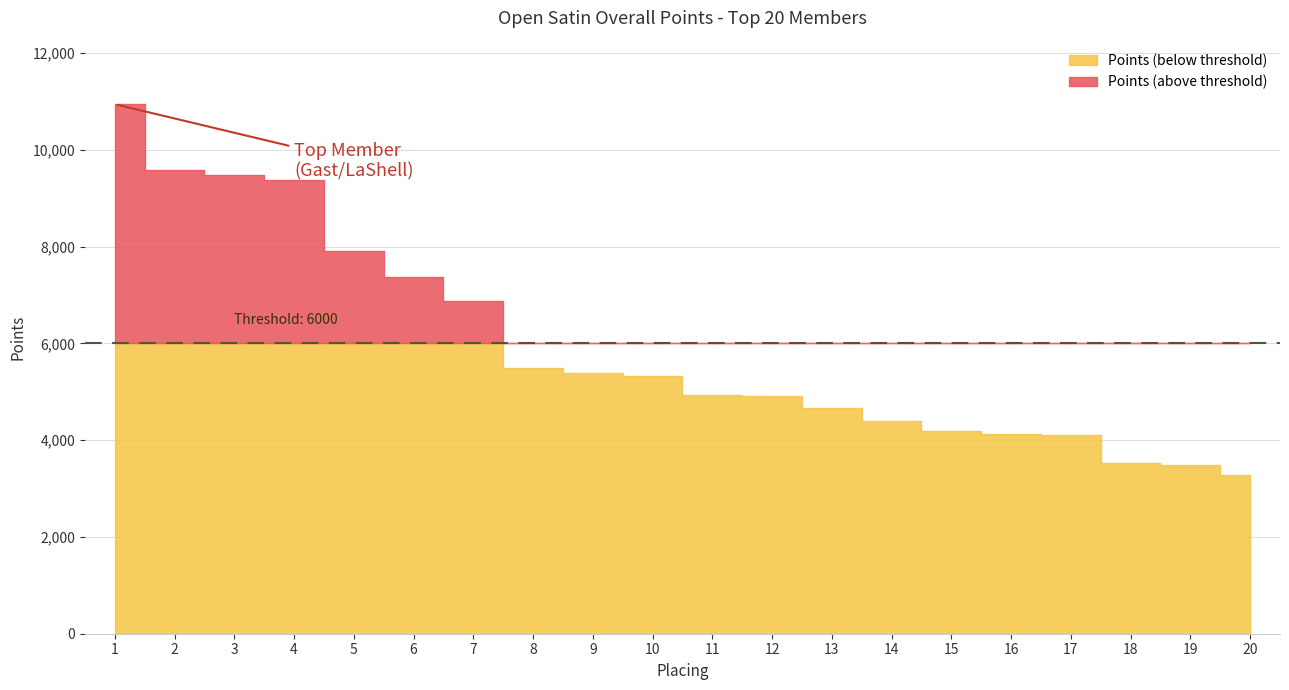

What is the value of the 6th point from the left?

7372